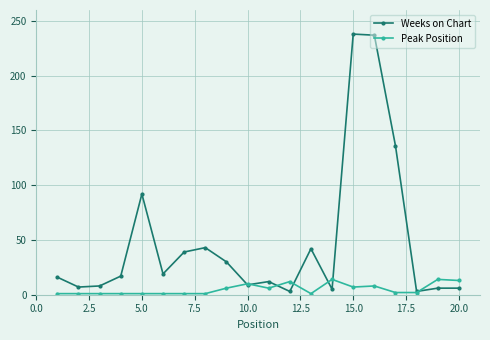

List the series in order of their peak value, highest first.

Weeks on Chart, Peak Position